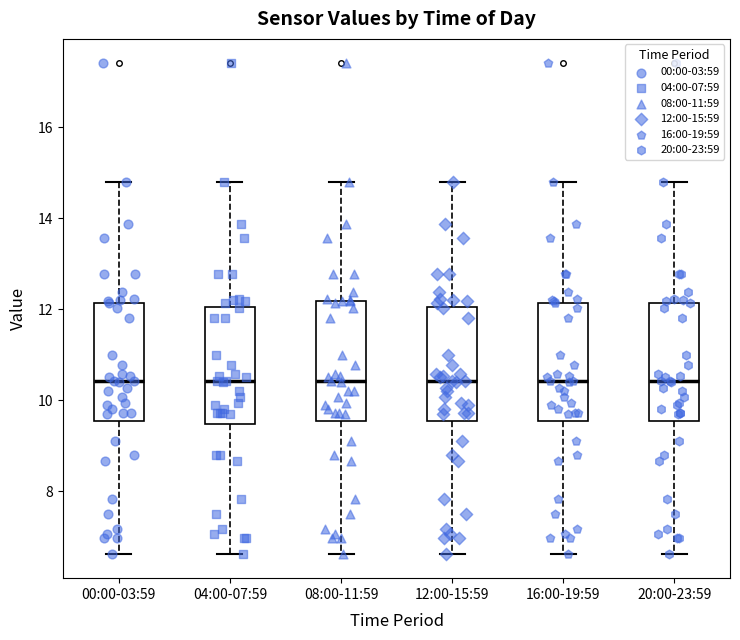

Reading left to right, transcribe this box plot: for each box, give where its median line is, the range the box spans, and where its two whiskers end, as read against the y-axis. The values are not printed on the chart, so give them approximately, as read against the axis.

00:00-03:59: median 10.4, box 9.6 to 12.2, whiskers 6.6 to 14.8
04:00-07:59: median 10.4, box 9.4 to 12.0, whiskers 6.6 to 14.8
08:00-11:59: median 10.4, box 9.6 to 12.2, whiskers 6.6 to 14.8
12:00-15:59: median 10.4, box 9.6 to 12.0, whiskers 6.6 to 14.8
16:00-19:59: median 10.4, box 9.6 to 12.2, whiskers 6.6 to 14.8
20:00-23:59: median 10.4, box 9.6 to 12.2, whiskers 6.6 to 14.8